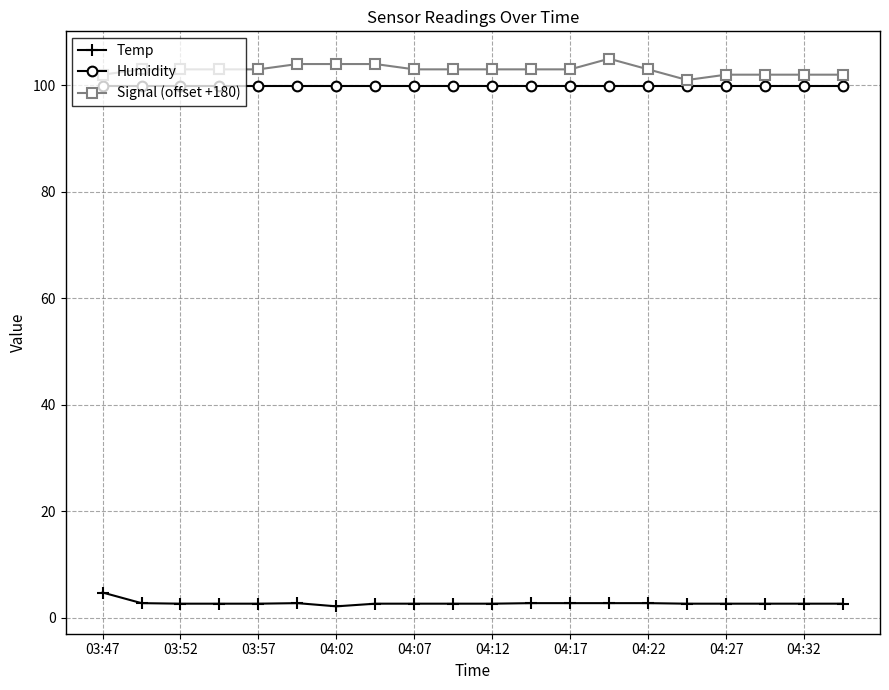

Does the chart display data point markers on the line(s)?

Yes